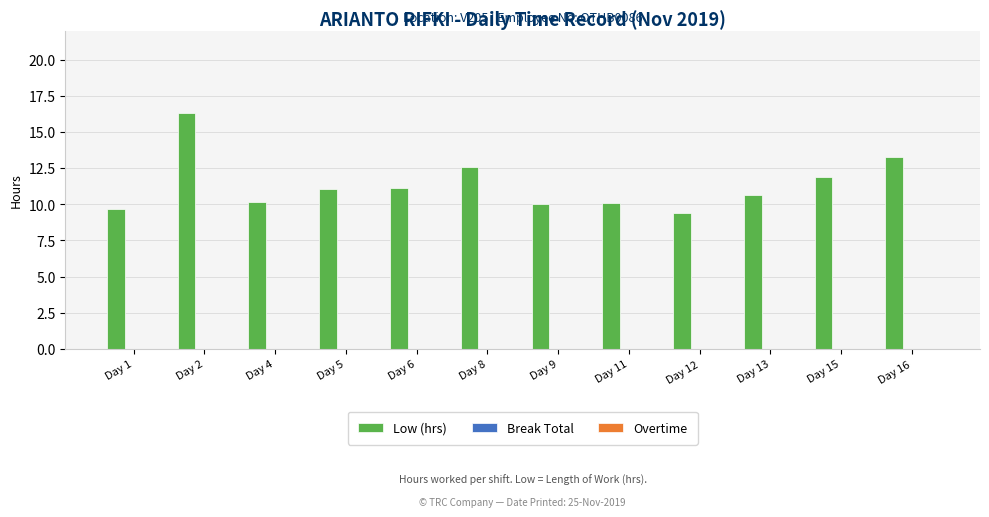

The value at Day 8 is 12.6. True or false?

True